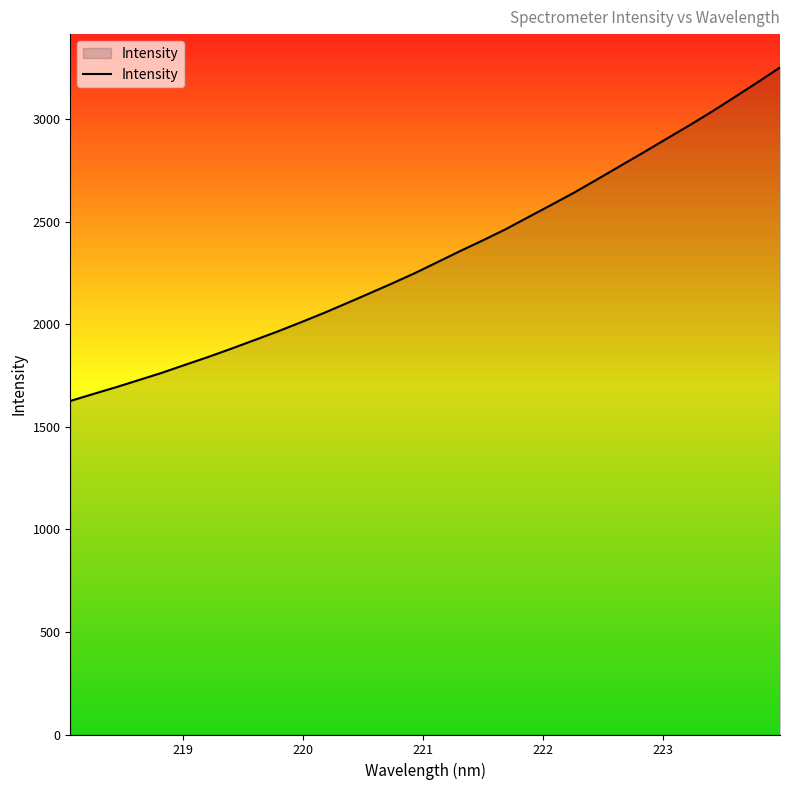

What is the sum of all values?

74676.4